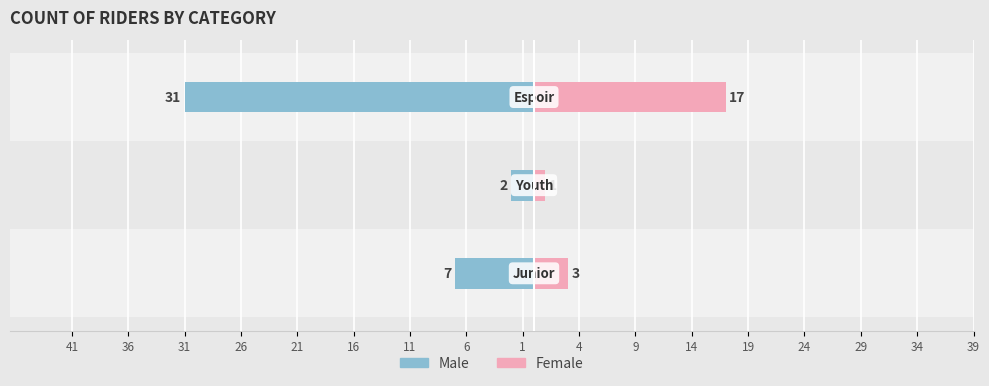

Is it true that Male equals -2 at 36?

True